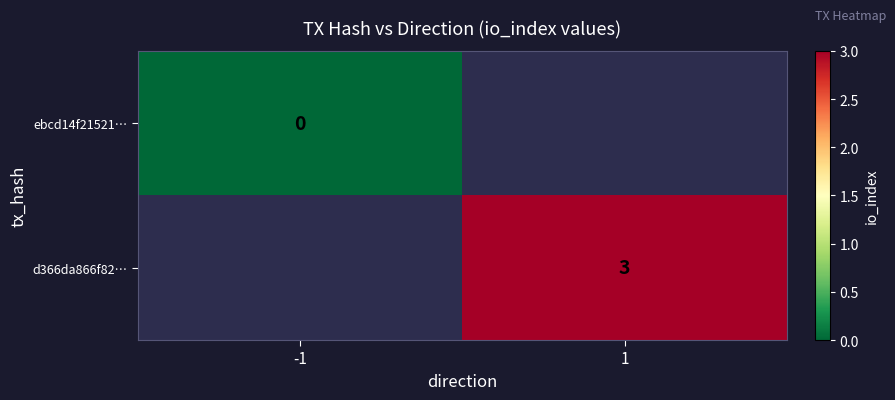

At how many categories does at least one series exceed 0?

1